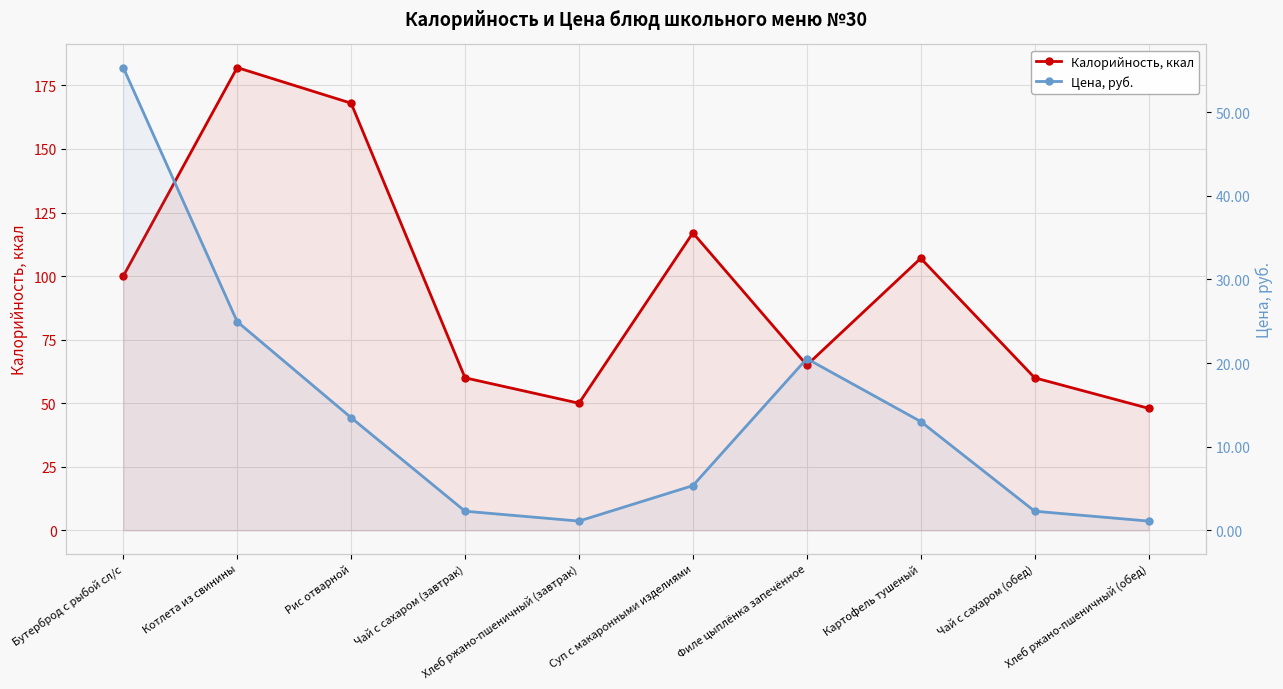

At which category does Калорийность, ккал reach its first local valley?

Хлеб ржано-пшеничный (завтрак)